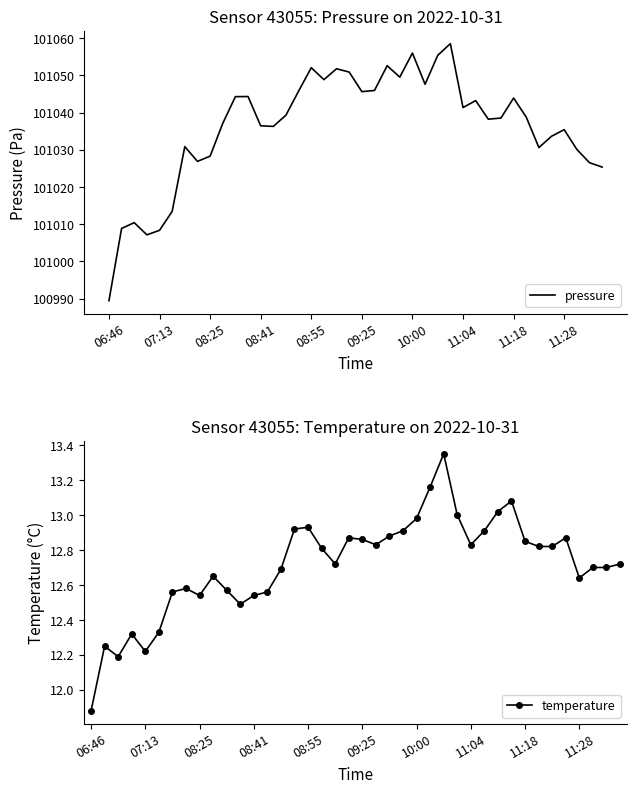

At which category is the sum across all series the highest?

27